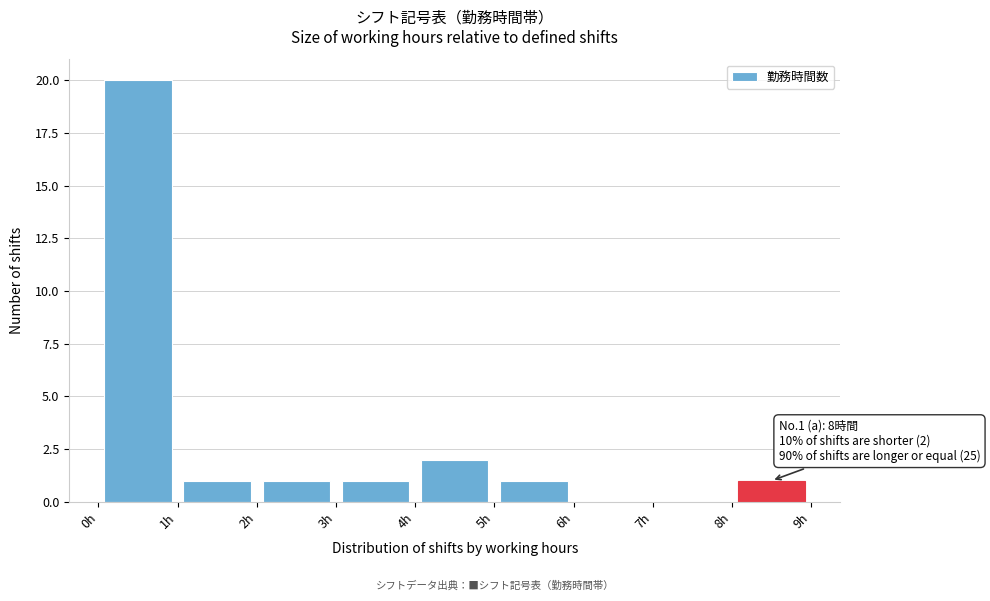

Over which range of the x-axis is the bar tallest?

0 to 1